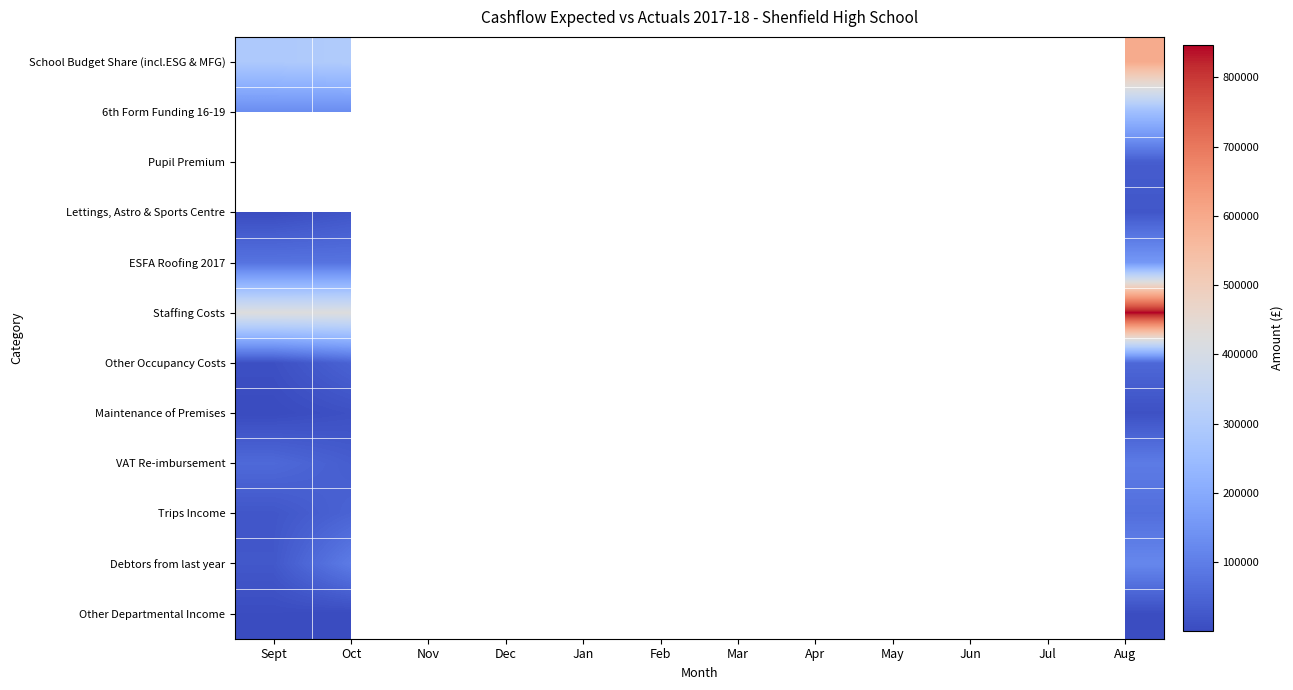

At which category is the sum across all series the highest?

Aug